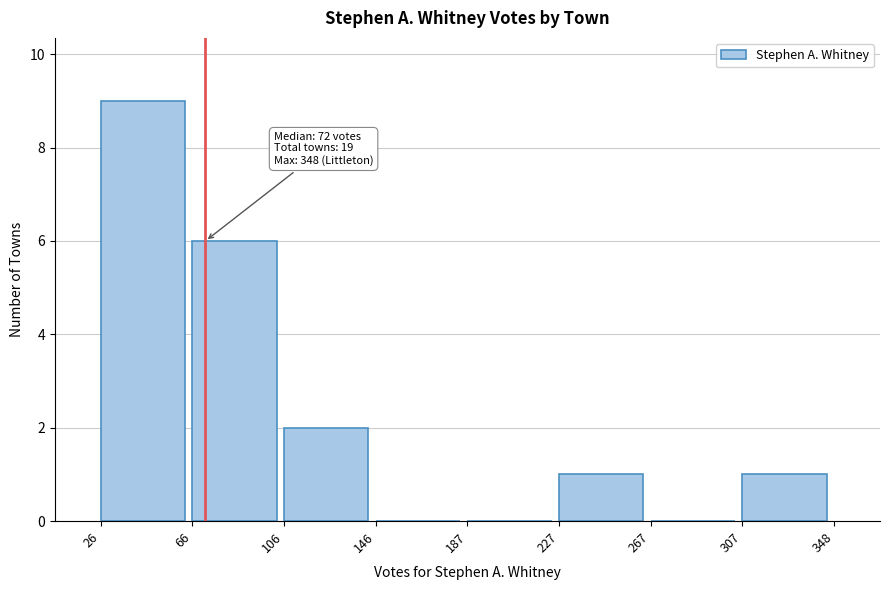

Over which range of the x-axis is the bar tallest?

26 to 66